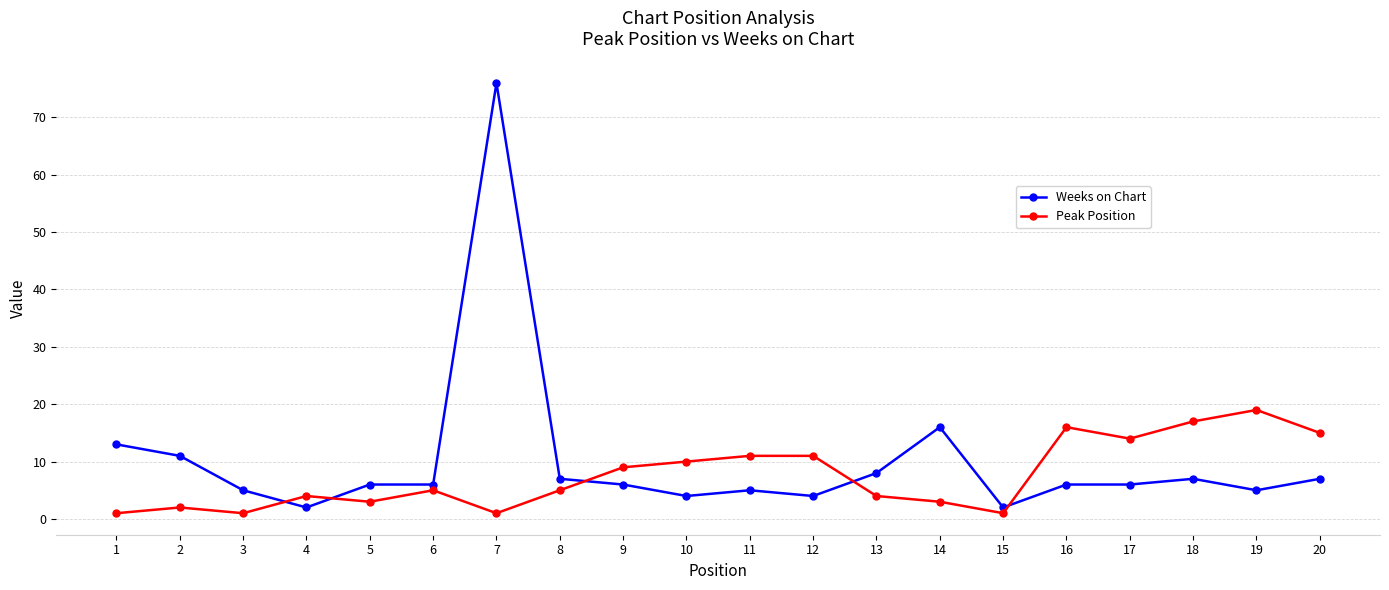

Is the value of Weeks on Chart at 11 greater than the value of Peak Position at 1?

Yes